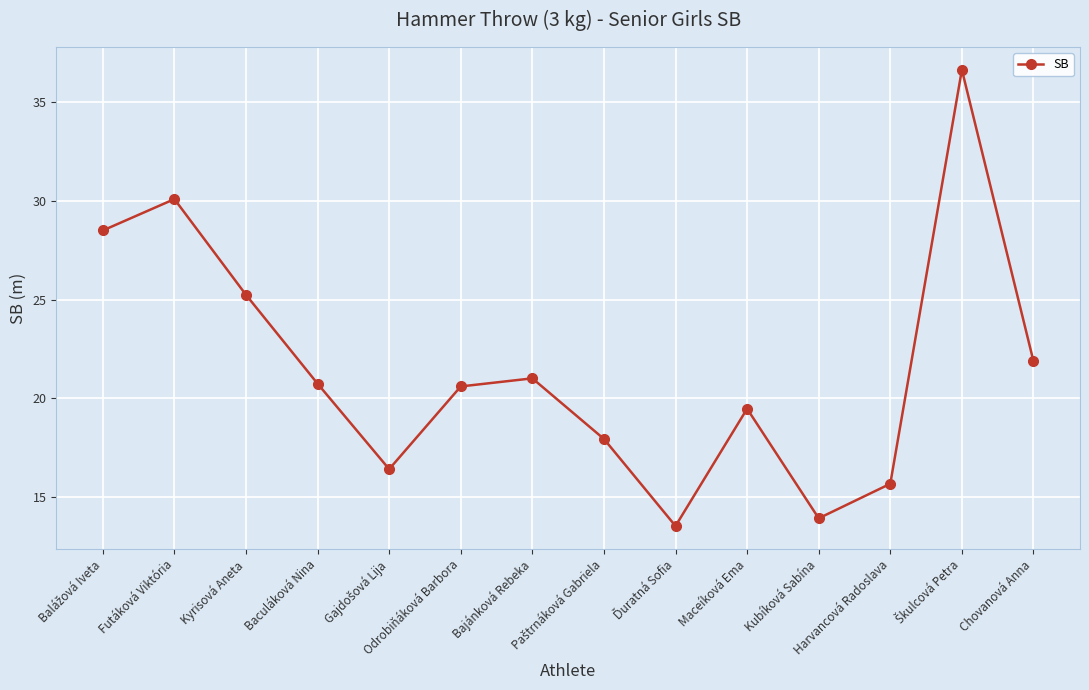

What position from the right is Maceíková Ema?

5